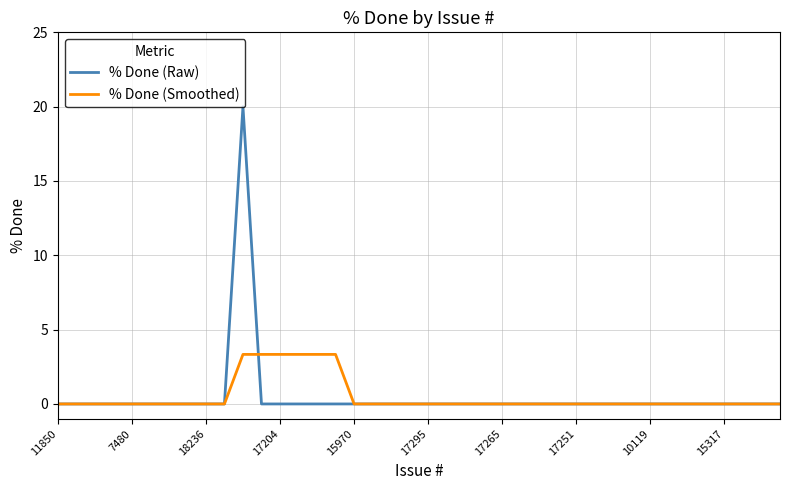

What is the maximum value shown in the chart?

20.0